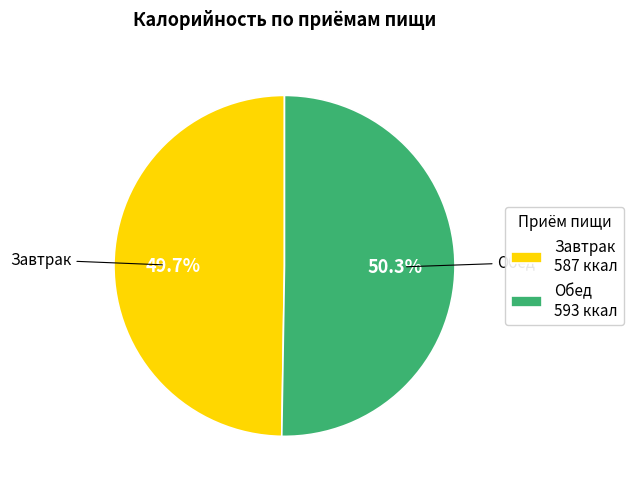

What is the largest slice in the pie chart?

Обед